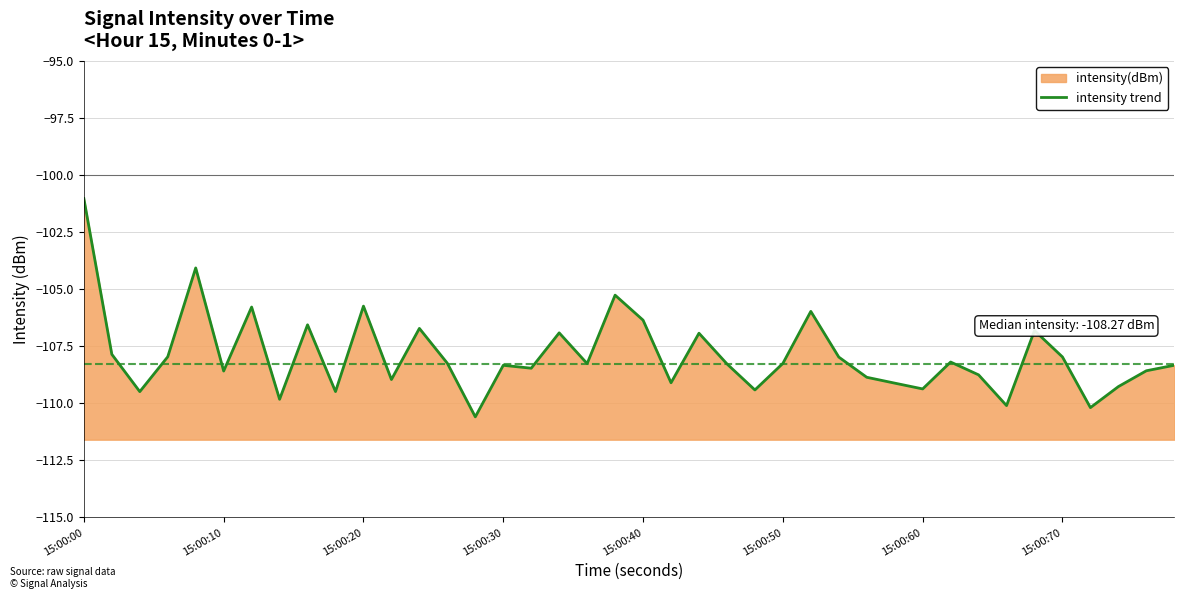

How many interior local peaks (higher than both neighbors) does the data have?

12